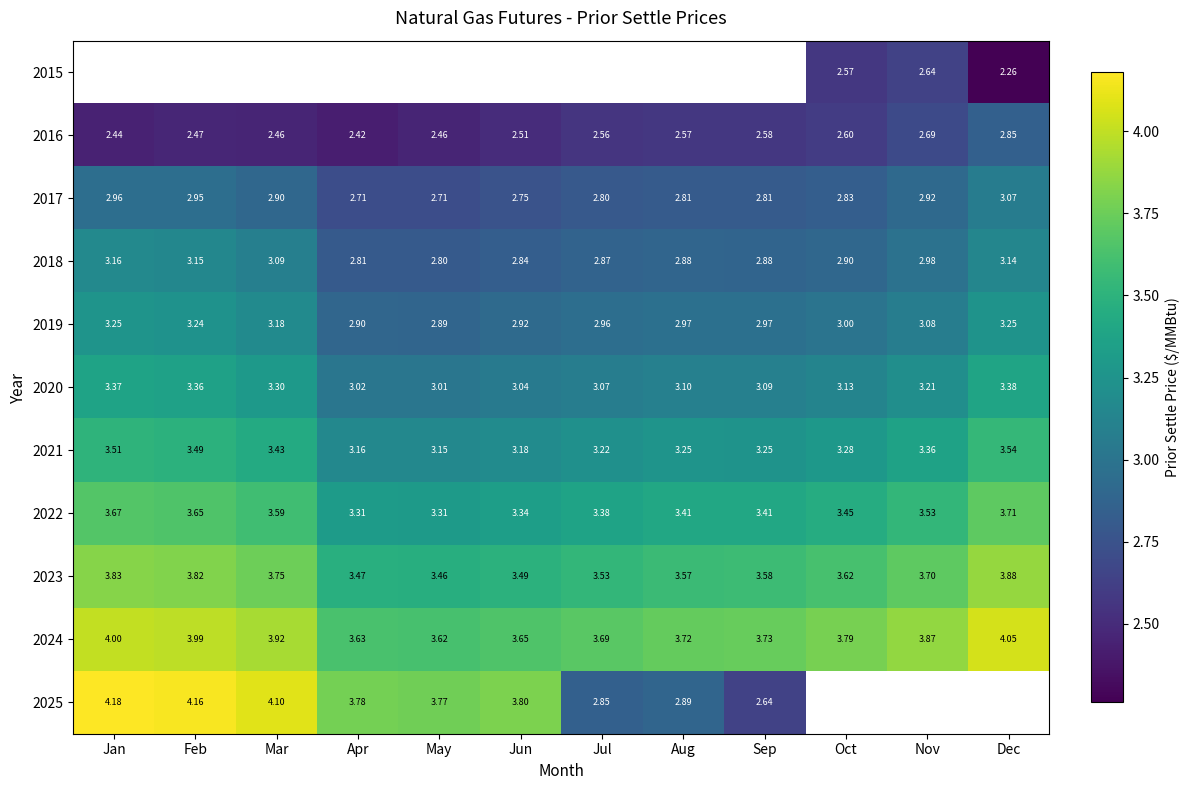

At which label is 2021 closest to 3?

May